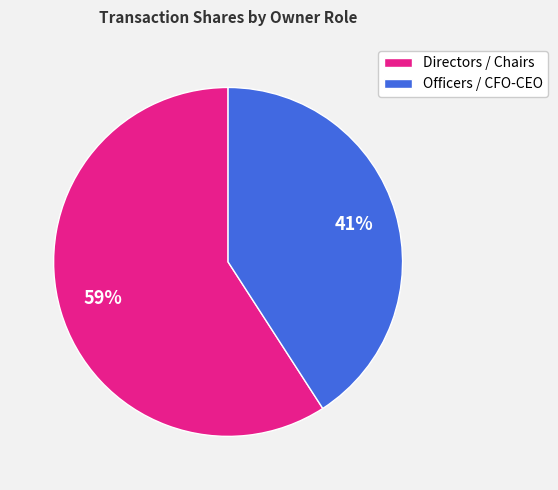

How many segments does this pie chart have?

2